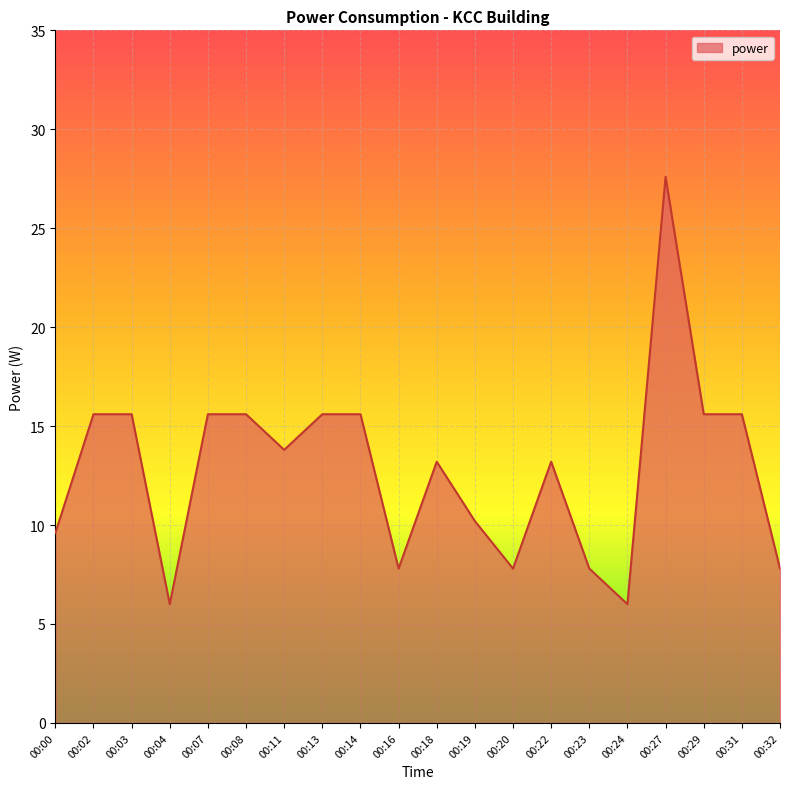

What is the change in value from 00:18 to 00:31?

+2.4